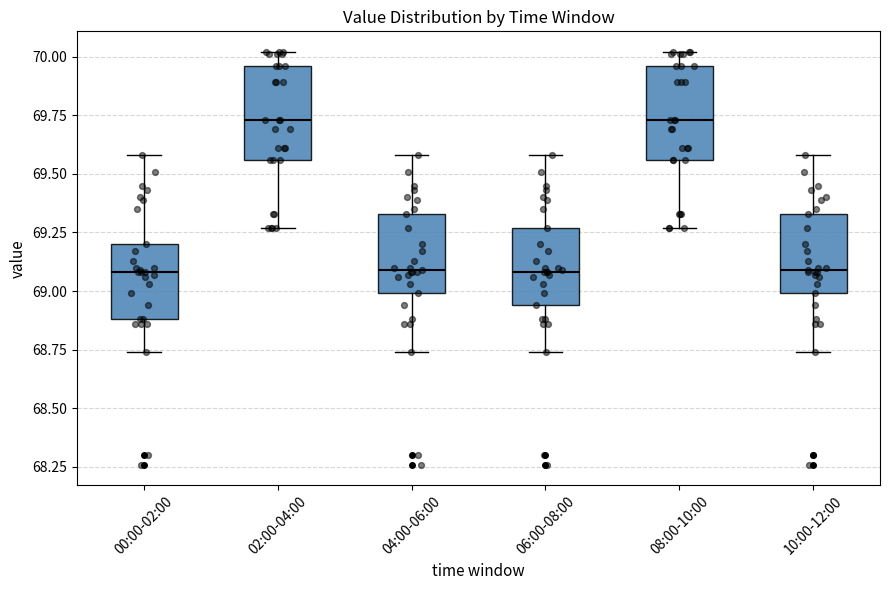

Reading left to right, read every box against the y-axis: the position of its median line, the range the box covers, and the ends of its whiskers. The values are not printed on the chart, so give them approximately, as read against the axis.

00:00-02:00: median 69.10, box 68.90 to 69.20, whiskers 68.75 to 69.60
02:00-04:00: median 69.75, box 69.55 to 69.95, whiskers 69.25 to 70.00
04:00-06:00: median 69.10, box 69.00 to 69.35, whiskers 68.75 to 69.60
06:00-08:00: median 69.10, box 68.95 to 69.25, whiskers 68.75 to 69.60
08:00-10:00: median 69.75, box 69.55 to 69.95, whiskers 69.25 to 70.00
10:00-12:00: median 69.10, box 69.00 to 69.35, whiskers 68.75 to 69.60